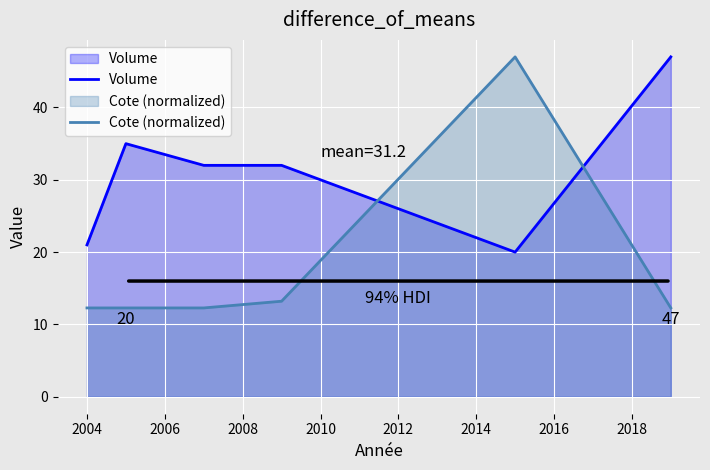

What is the maximum value shown in the chart?

47.0